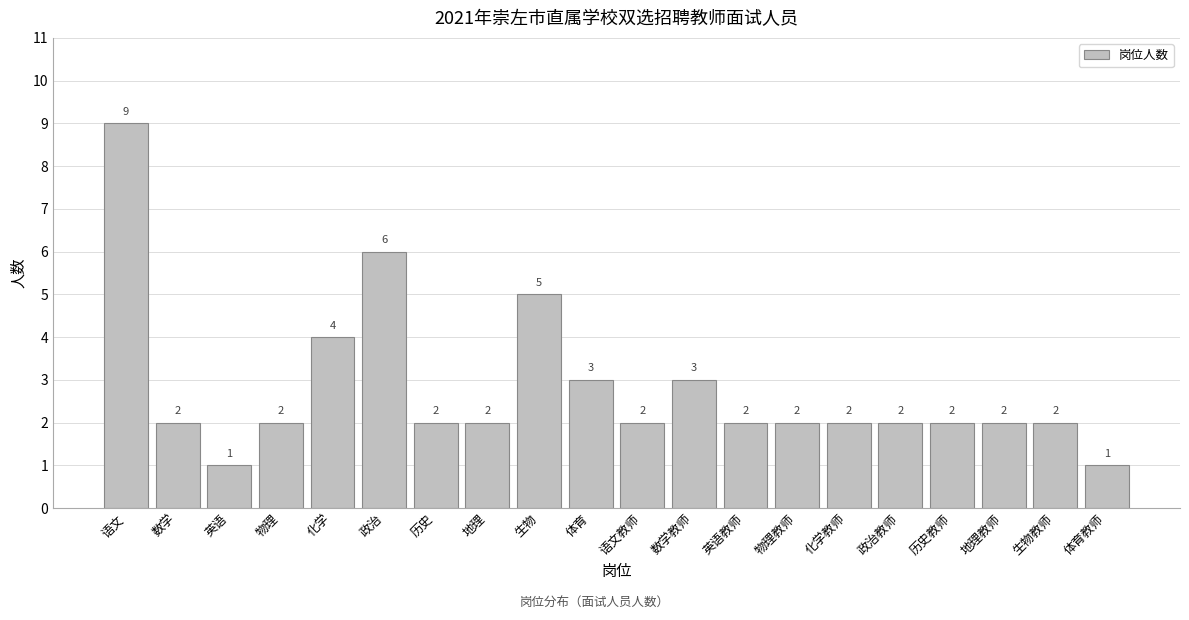

Reading left to right, extract all data points from this chart.

语文=9	数学=2	英语=1	物理=2	化学=4	政治=6	历史=2	地理=2	生物=5	体育=3	语文教师=2	数学教师=3	英语教师=2	物理教师=2	化学教师=2	政治教师=2	历史教师=2	地理教师=2	生物教师=2	体育教师=1